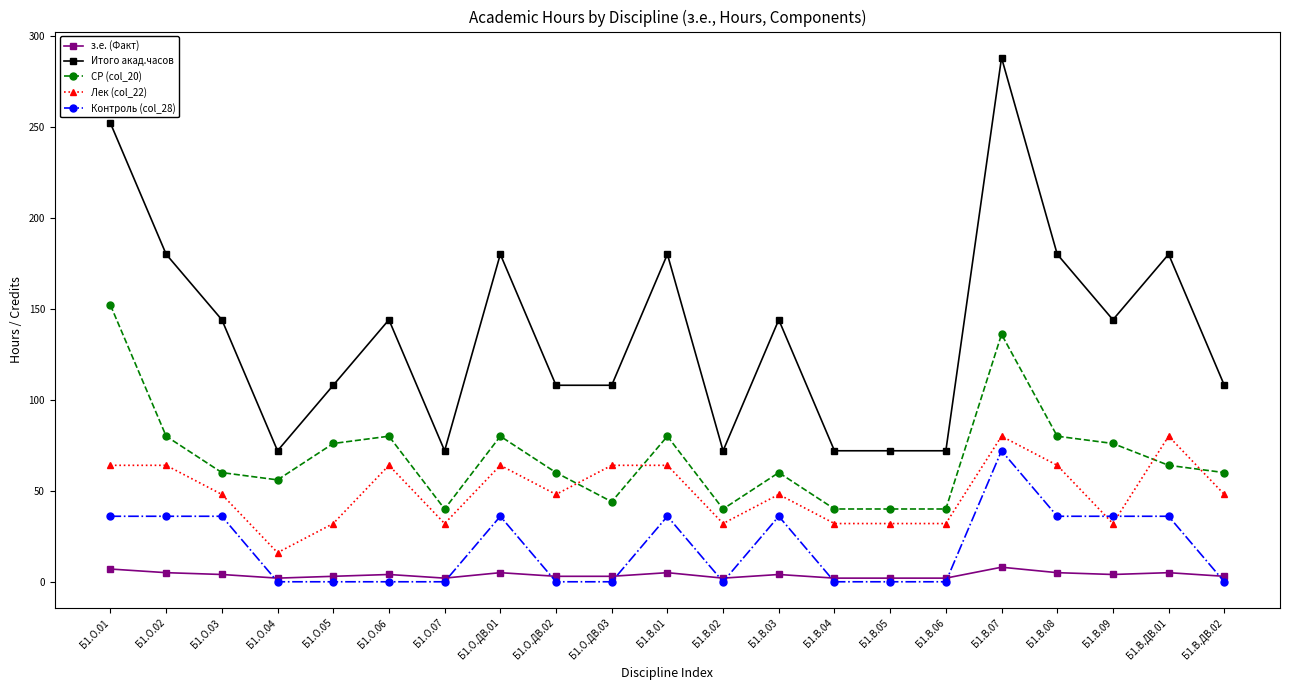

The value of з.е. (Факт) at Б1.В.07 is 8. True or false?

True